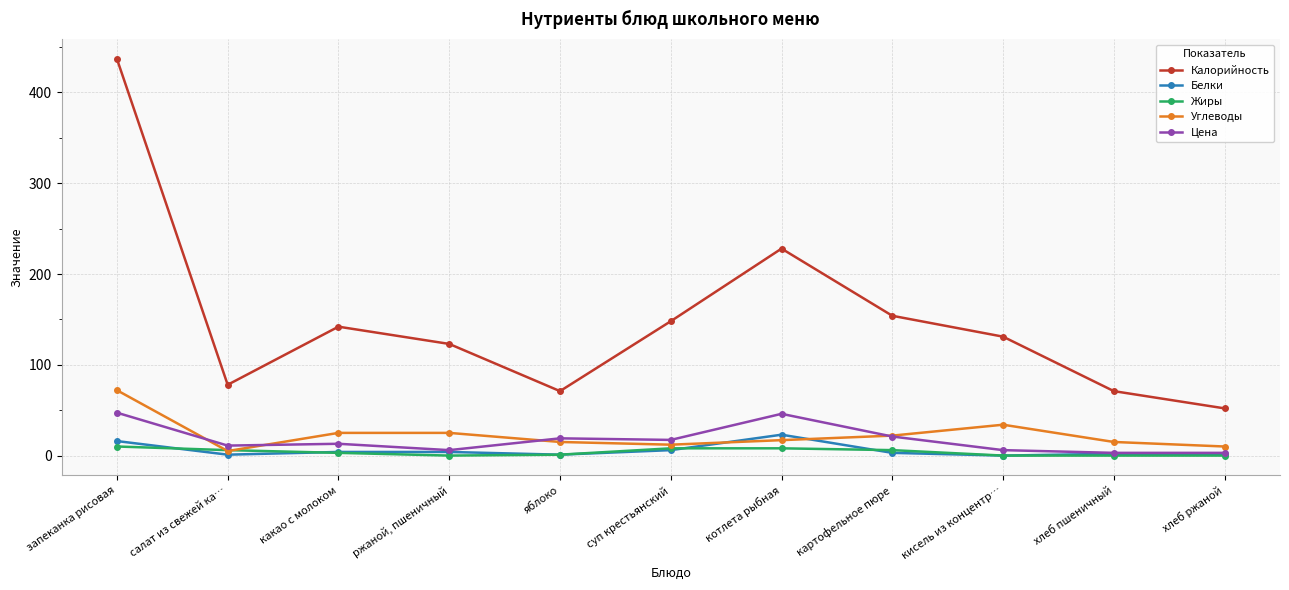

What is the maximum value shown in the chart?

437.0